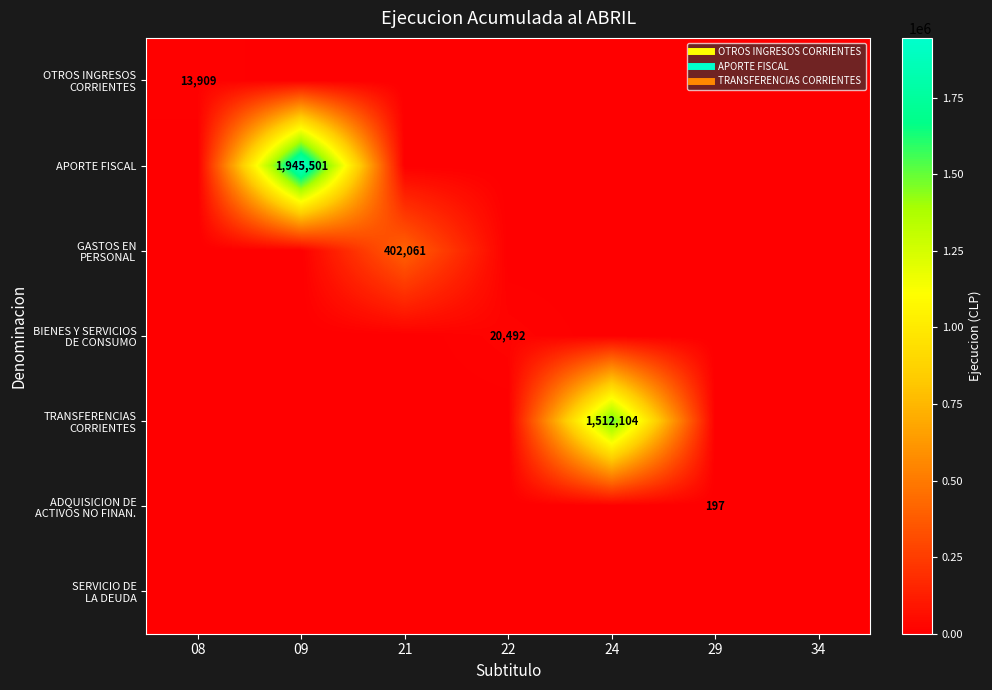

Rank the categories by OTROS INGRESOS CORRIENTES value from lowest to highest.

09, 21, 22, 24, 29, 34, 08